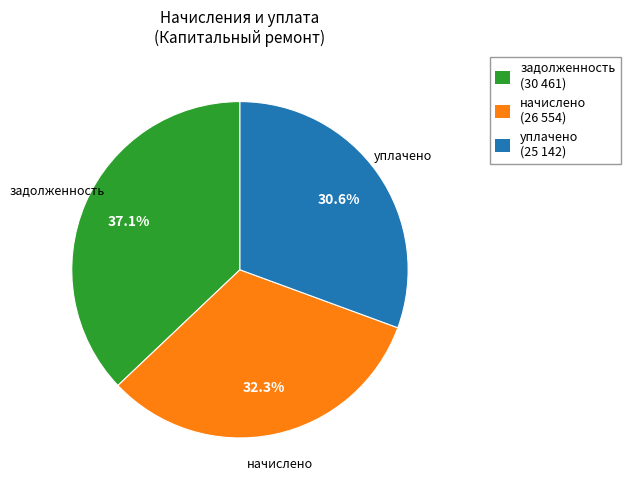

What portion of the pie excludes начислено (26 554)?

67.7%